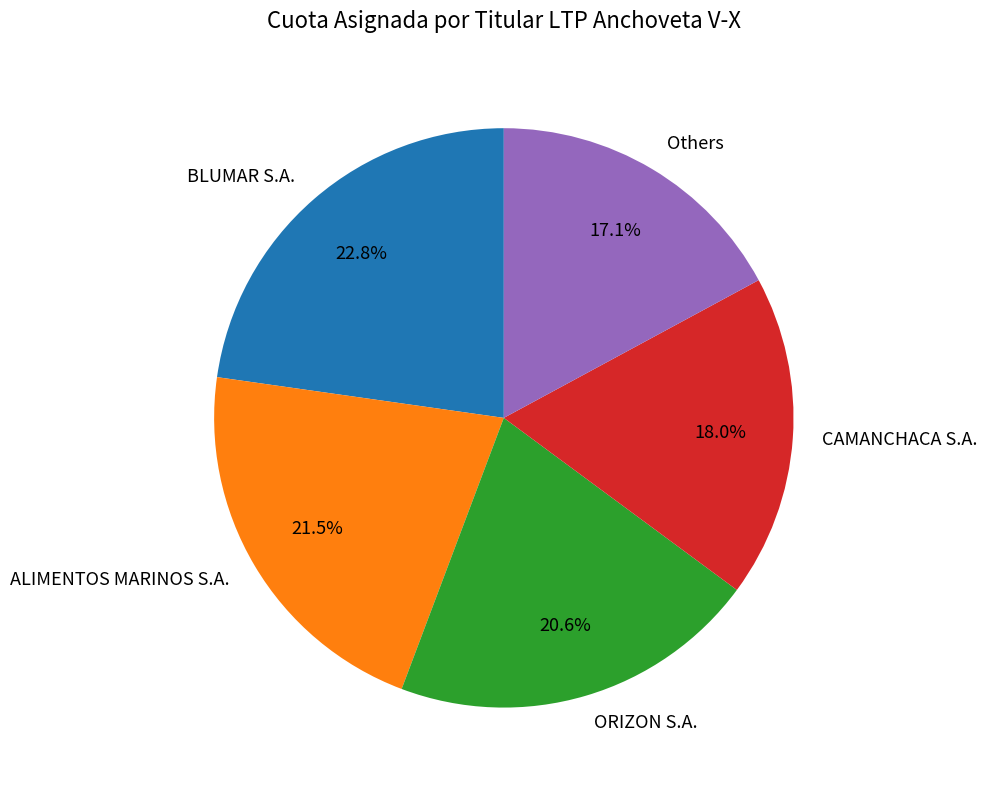

How many segments does this pie chart have?

5